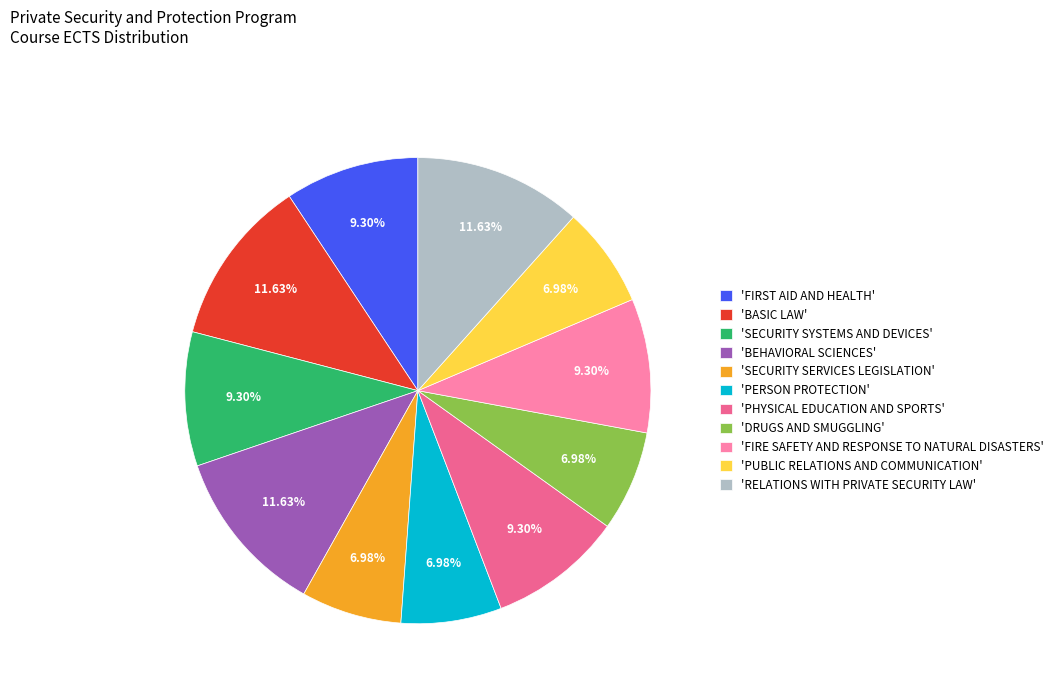

Is the sum of 'DRUGS AND SMUGGLING' and 'SECURITY SYSTEMS AND DEVICES' greater than half?

No